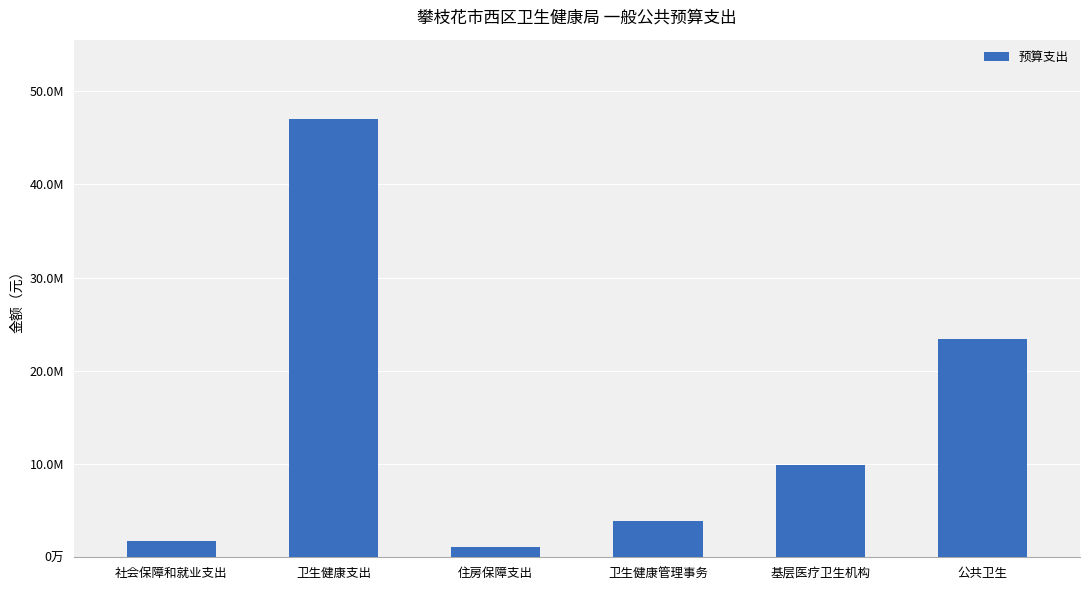

Are the bars horizontal?

No